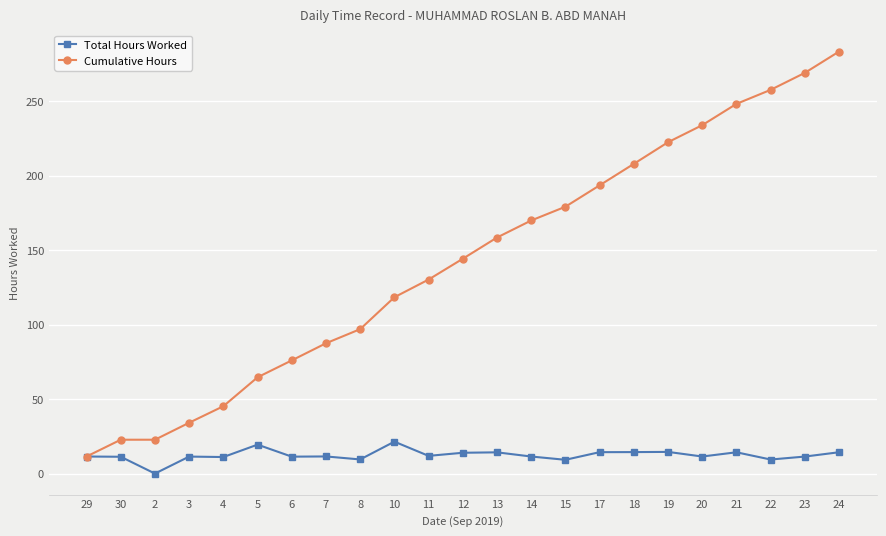

At 20, list the series in order from largest to smallest.

Cumulative Hours, Total Hours Worked